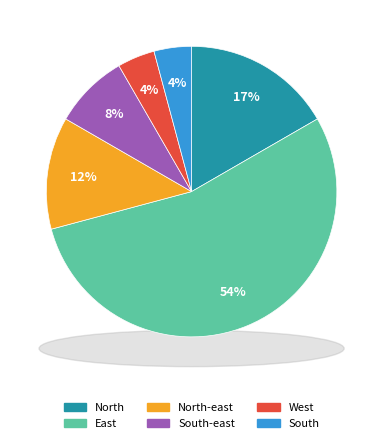

How many slices are in this pie chart?

6